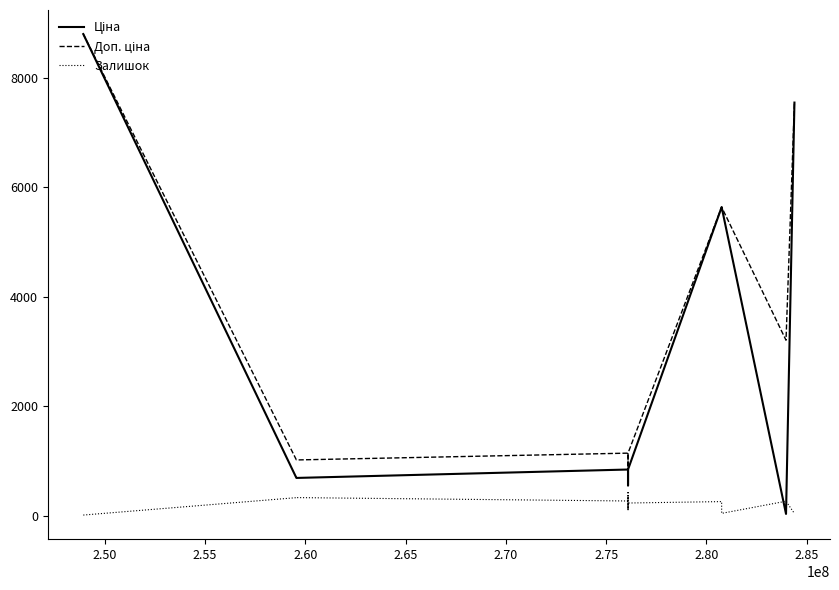

What is the maximum value shown in the chart?

8797.6